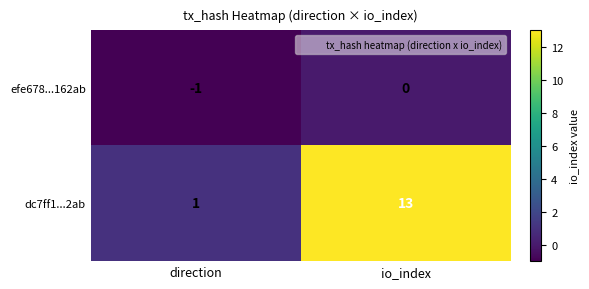

At which label does efe678...162ab reach its peak?

io_index